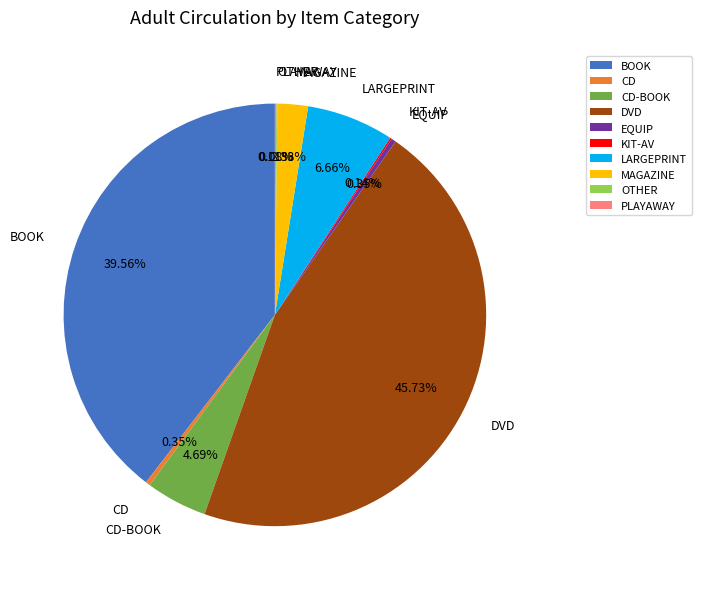

To the nearest percent, what is the average slice percentage?

10%